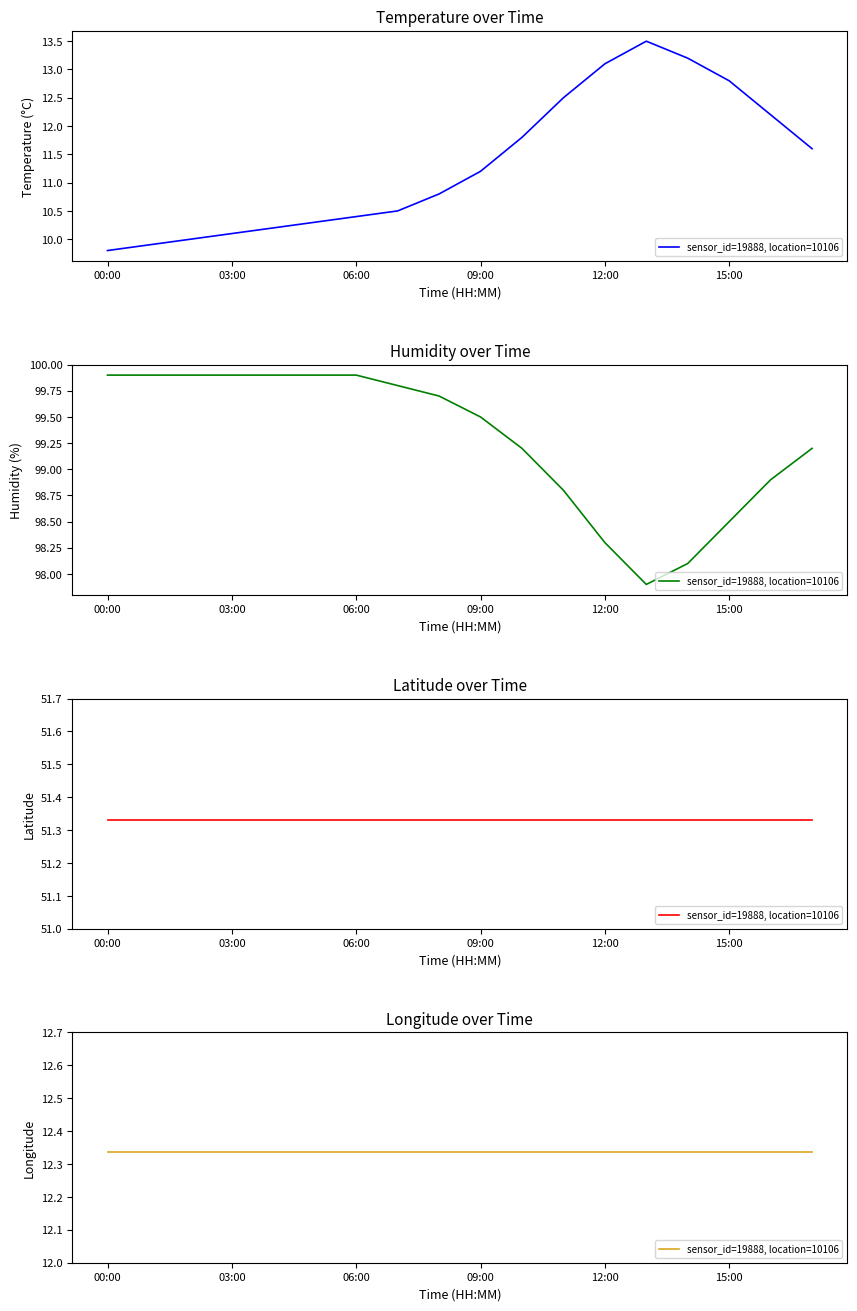

Does the chart display data point markers on the line(s)?

No